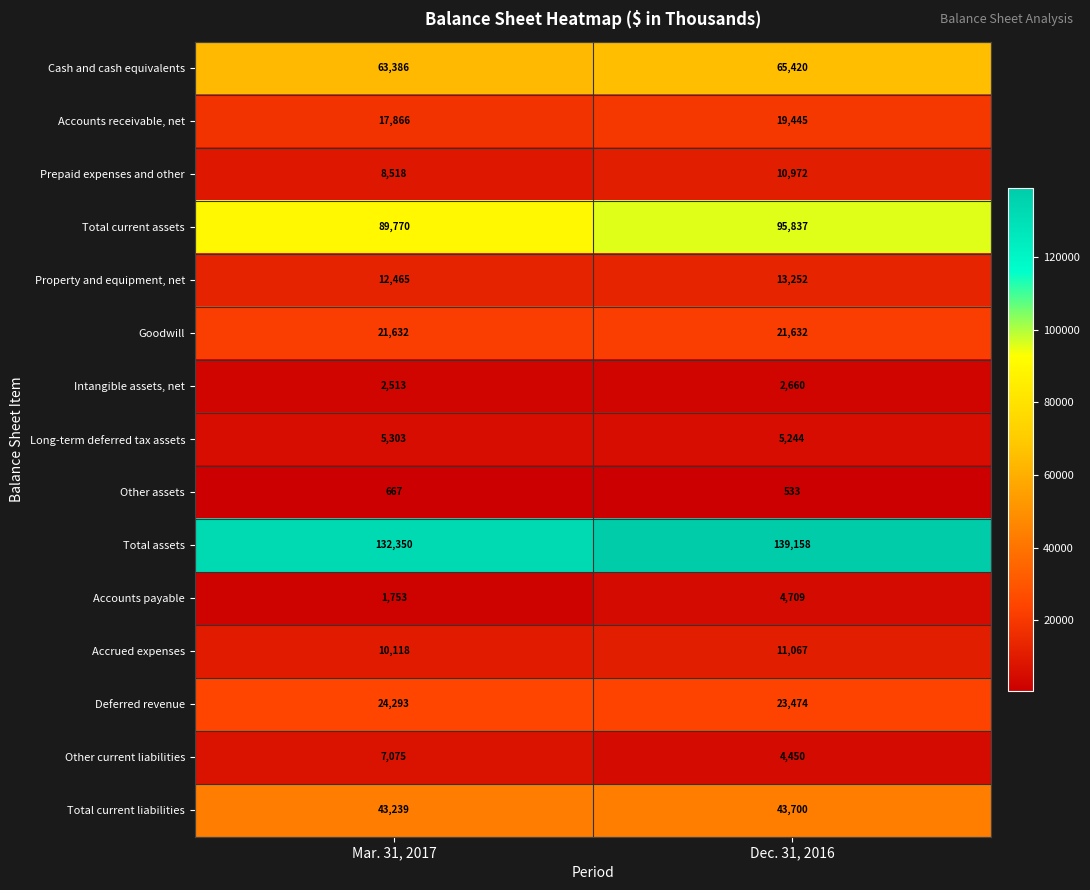

What is the average value of the Total current liabilities series?

43470